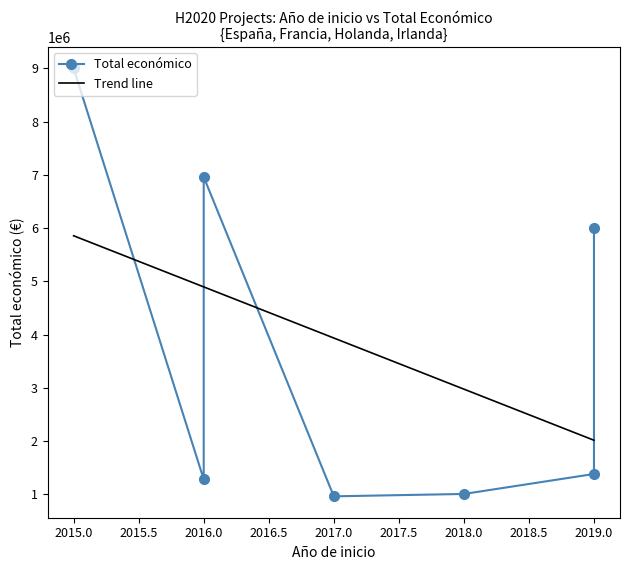

Which has a higher value, 2017 or 2019?

2019